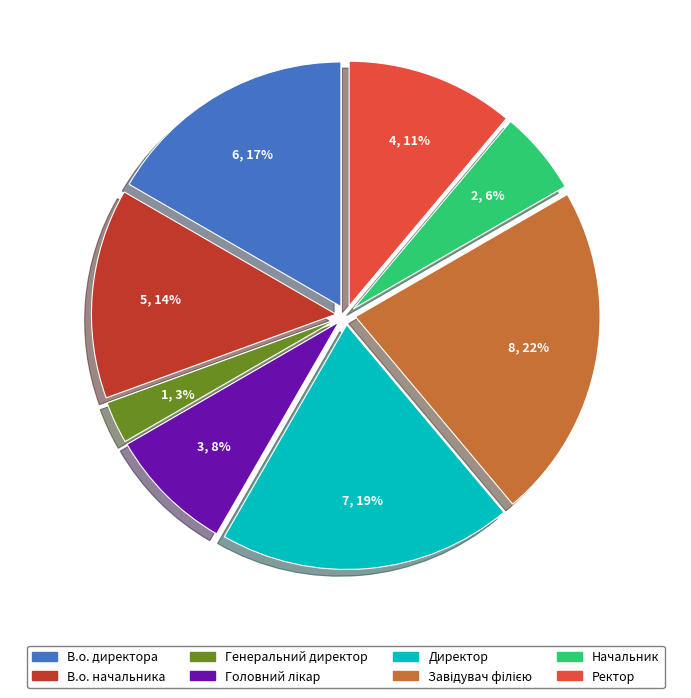

Count the number of slices in the pie.

8